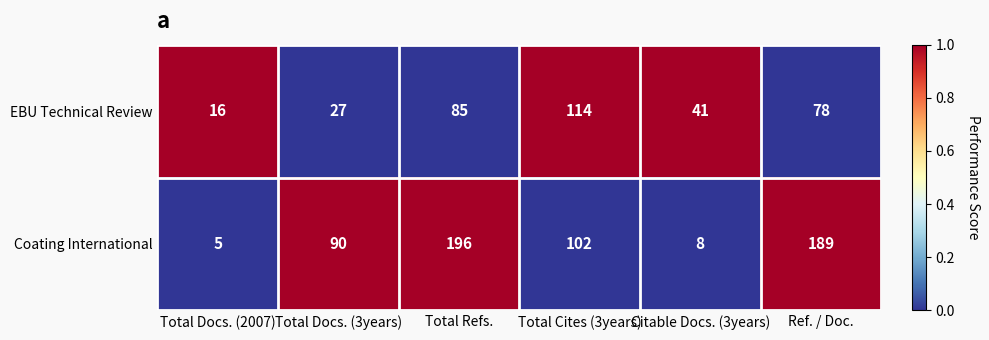

What is the highest value of the EBU Technical Review series?

114